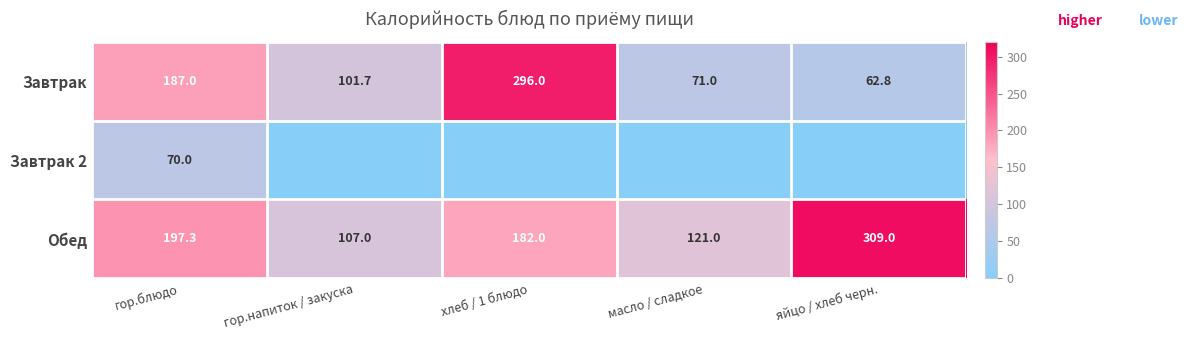

Is it true that Завтрак equals 144.6 at хлеб / 1 блюдо?

False